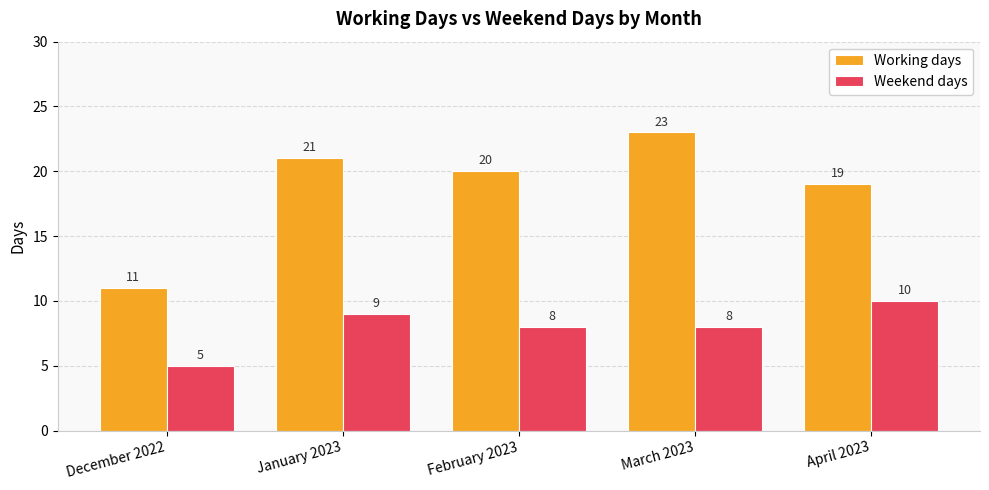

What are all the series names shown in the legend?

Working days, Weekend days